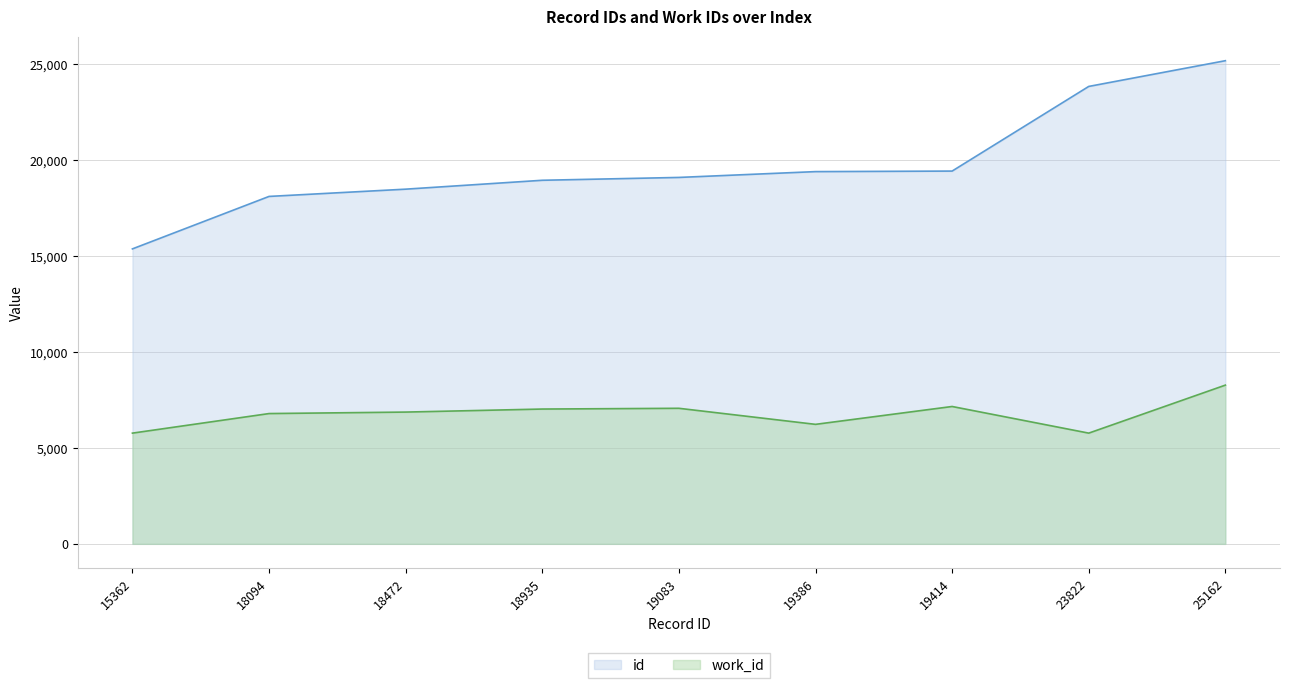

The id series shows 29707 at 19414. True or false?

False